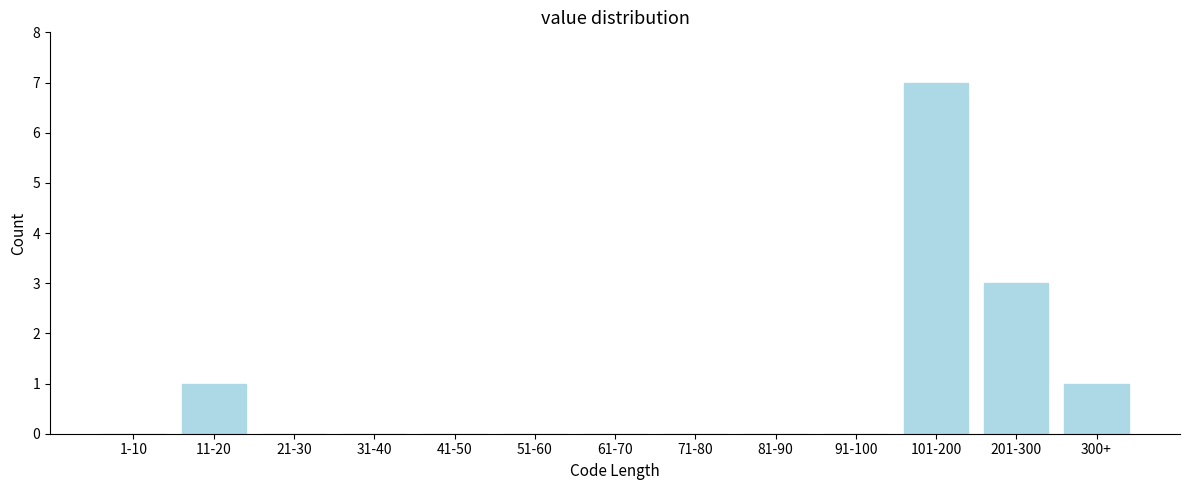

Reading right to left, transcribe all the data shown in this chart.

300+=1	201-300=3	101-200=7	91-100=0	81-90=0	71-80=0	61-70=0	51-60=0	41-50=0	31-40=0	21-30=0	11-20=1	1-10=0